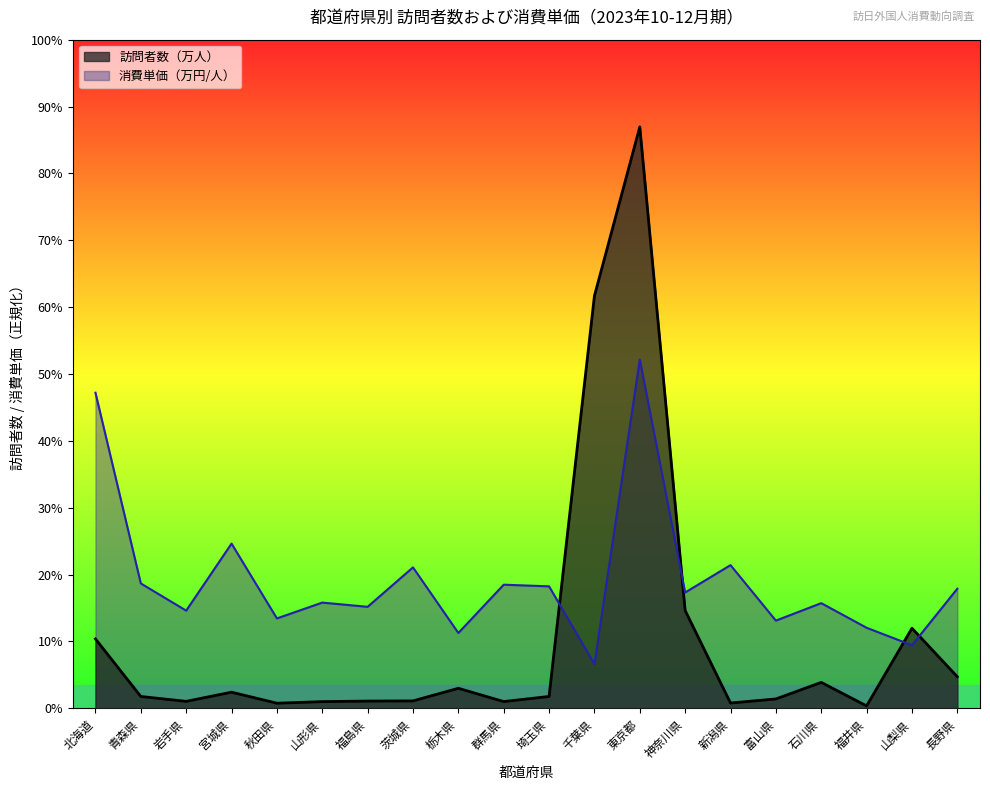

What are all the series names shown in the legend?

訪問者数（万人）, 消費単価（万円/人）